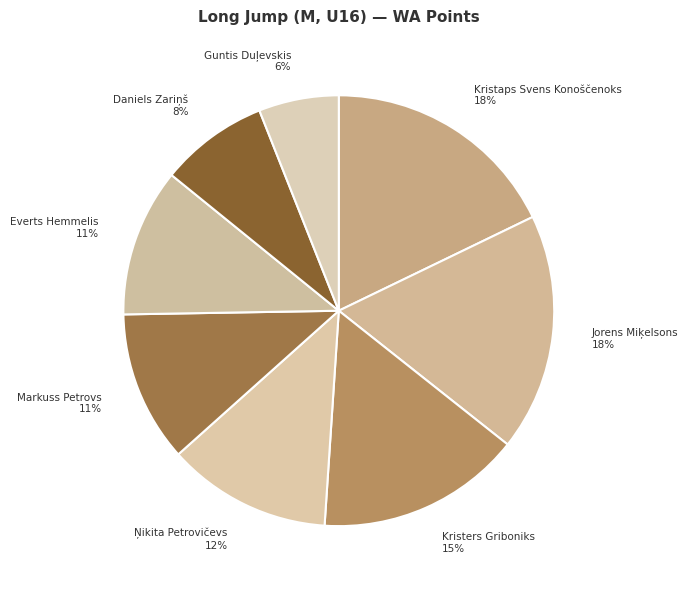

Which category has the smallest portion of the pie?

Guntis Duļevskis